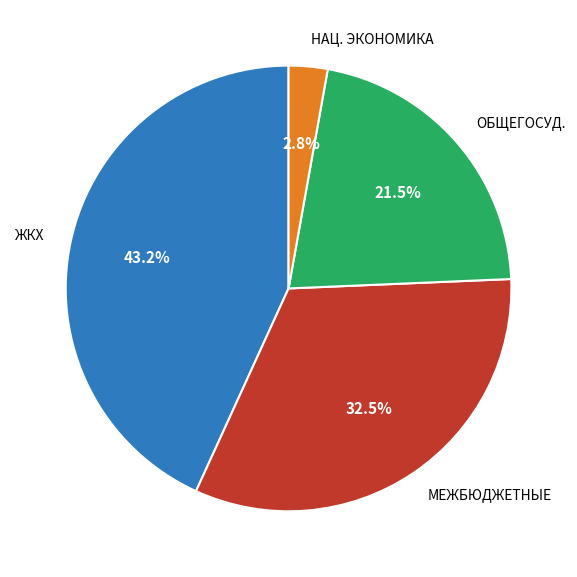

Is НАЦ. ЭКОНОМИКА the majority of the pie?

No